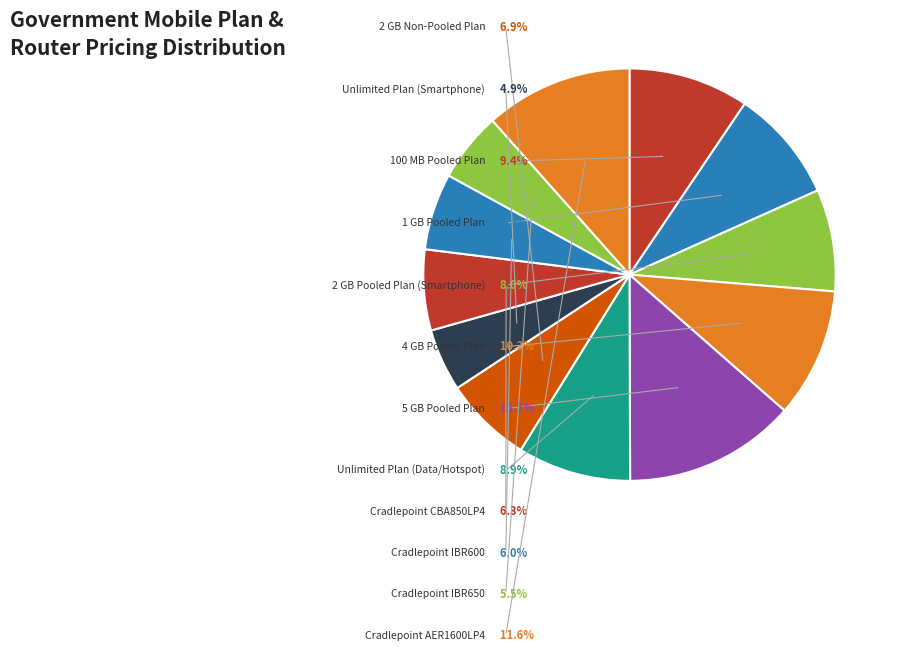

Which category has the smallest portion of the pie?

Unlimited Plan (Smartphone)